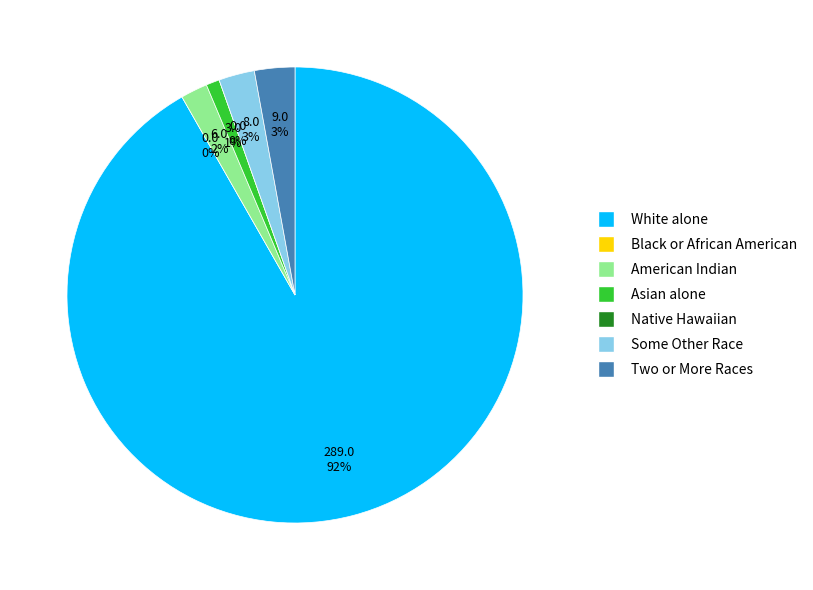

Which has a higher value, Asian alone or Black or African American alone?

Asian alone